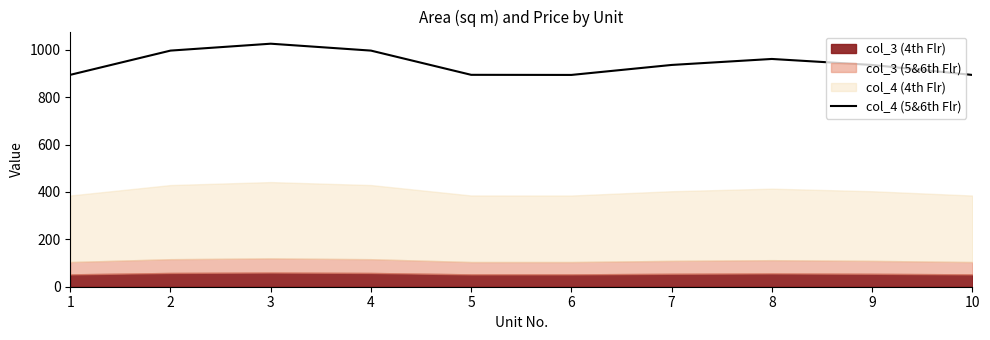

The chart shows a value of 936.1 at 7. True or false?

True